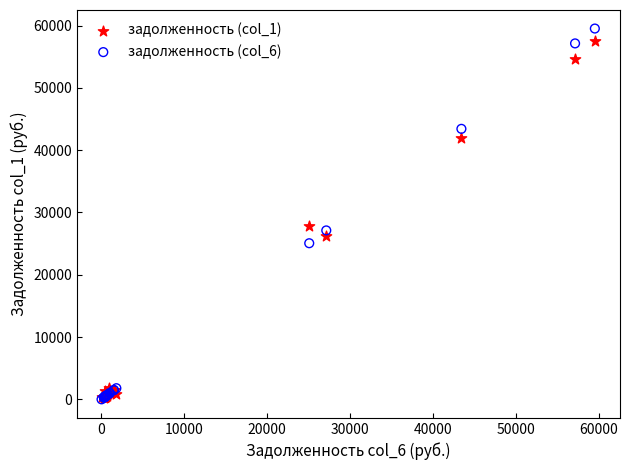

Across all series, what Y value is closest to 29762?

27781.8